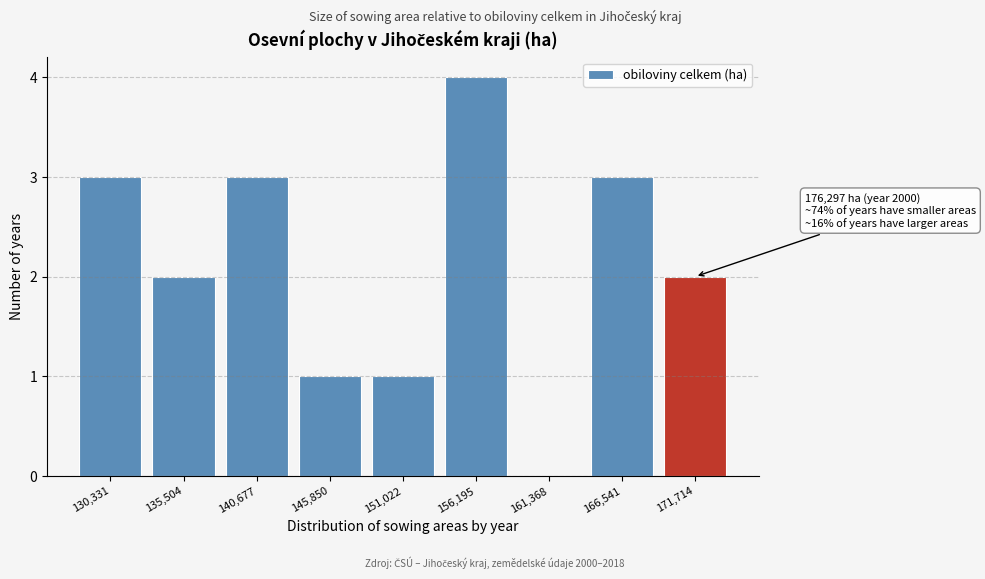

Reading right to left, what are all the values shown in this chart?

171,714=2	166,541=3	161,368=0	156,195=4	151,022=1	145,850=1	140,677=3	135,504=2	130,331=3